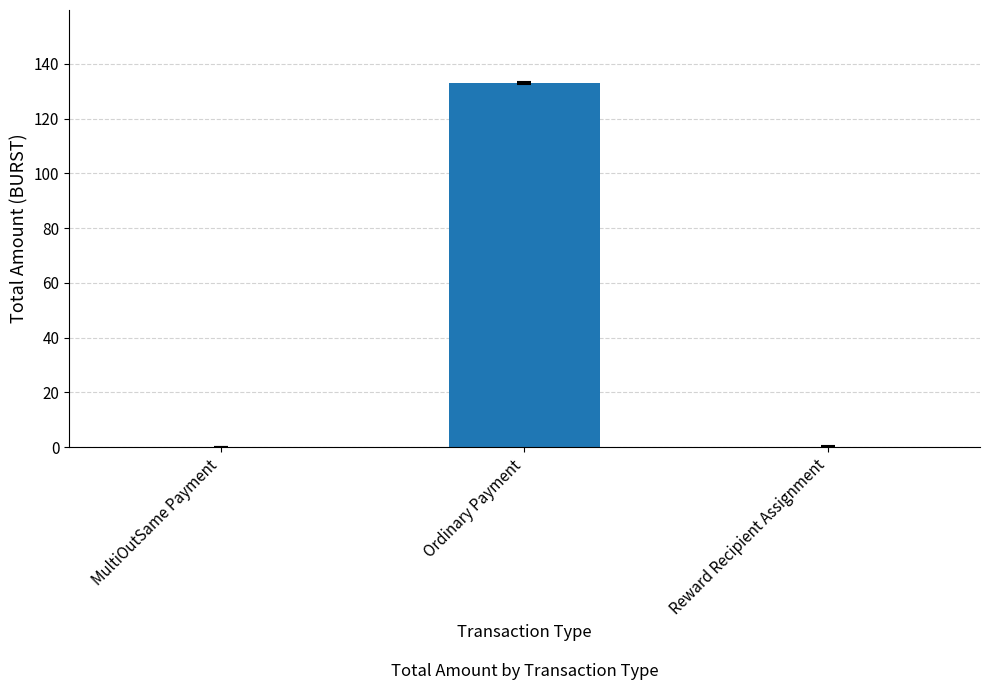

What is the sum of all values?

133.1